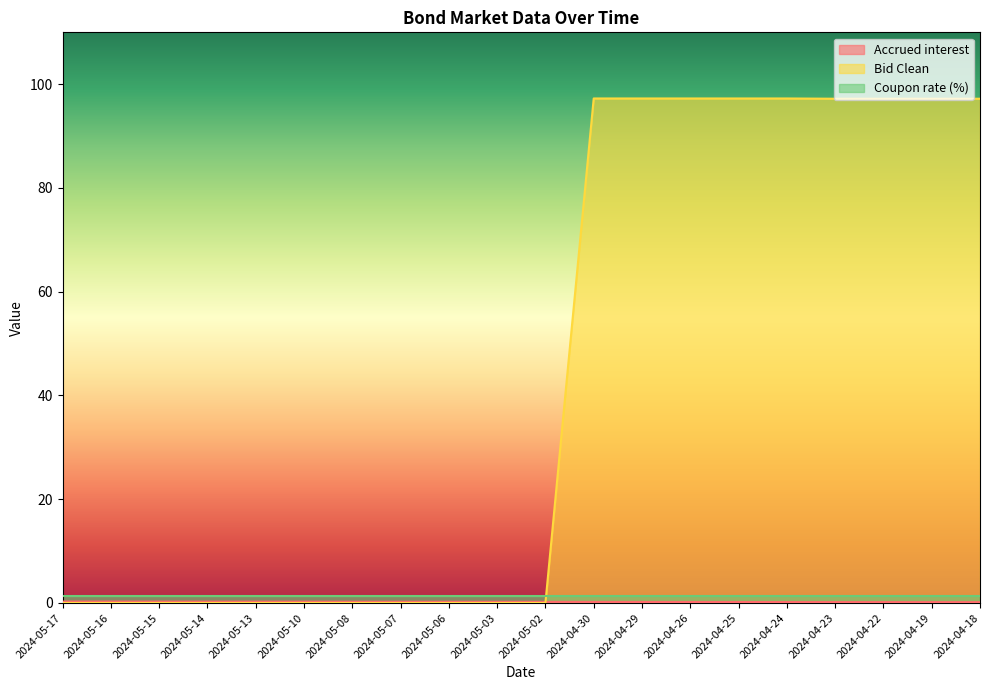

Rank the categories by Bid Clean value from lowest to highest.

2024-05-17, 2024-05-16, 2024-05-15, 2024-05-14, 2024-05-13, 2024-05-10, 2024-05-08, 2024-05-07, 2024-05-06, 2024-05-03, 2024-05-02, 2024-04-23, 2024-04-22, 2024-04-19, 2024-04-18, 2024-04-30, 2024-04-29, 2024-04-26, 2024-04-25, 2024-04-24